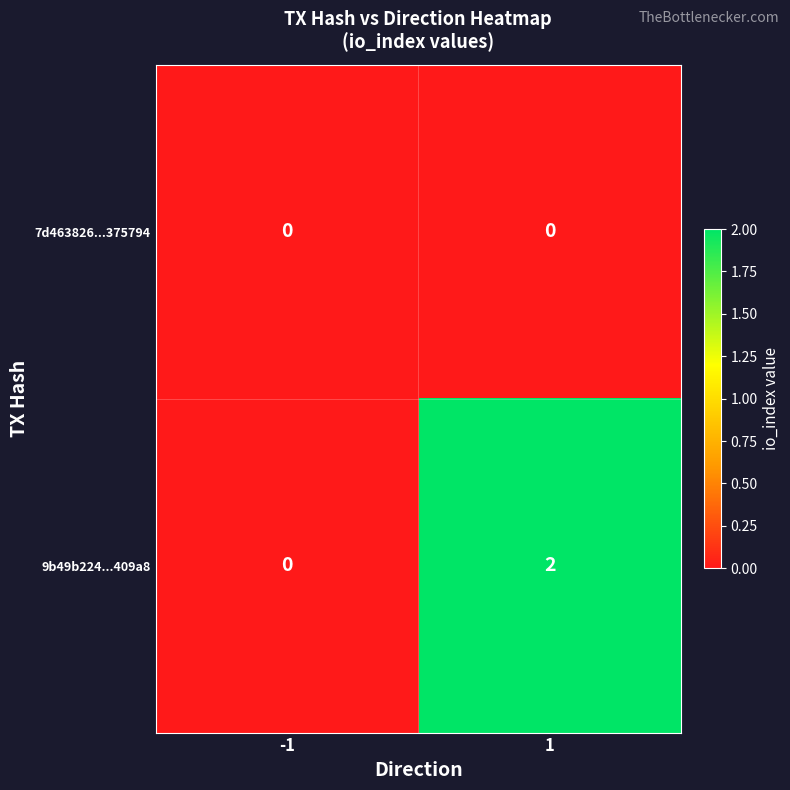

Rank the series by their average value, from lowest to highest.

7d463826...375794, 9b49b224...409a8